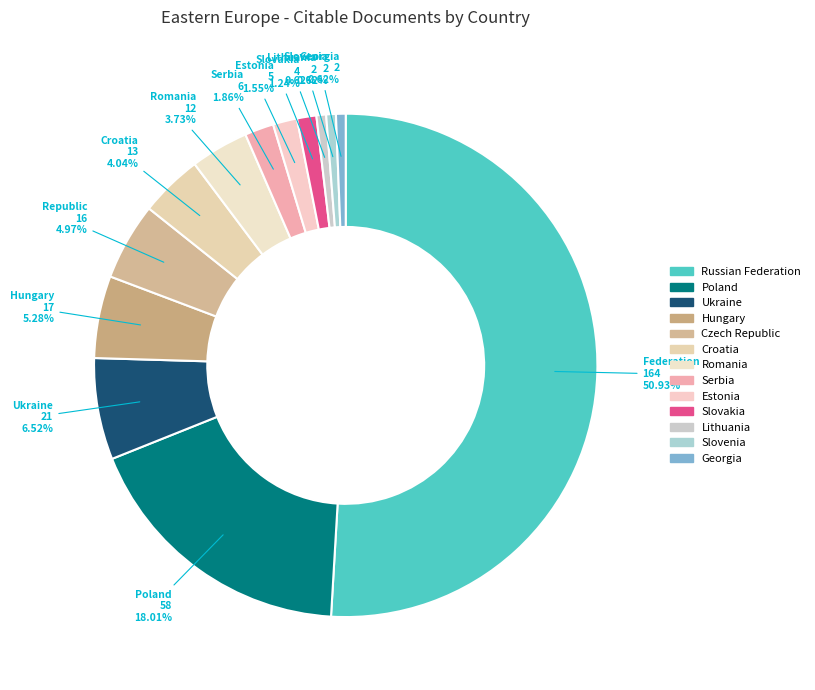

Which category has the biggest portion of the pie?

Russian Federation